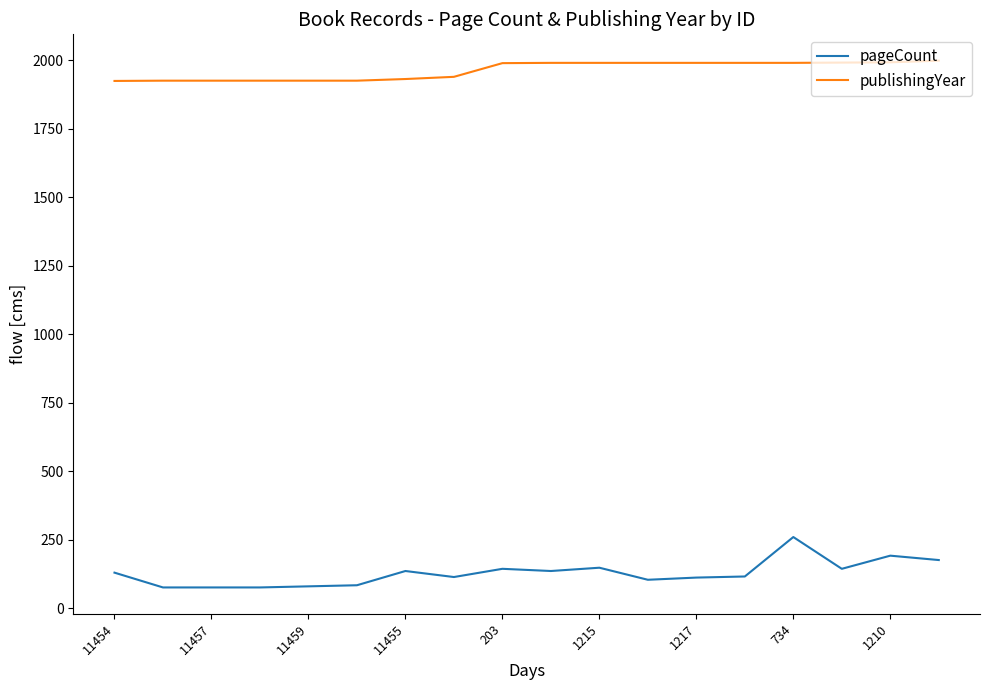

Which series has the largest range (max minus min)?

pageCount